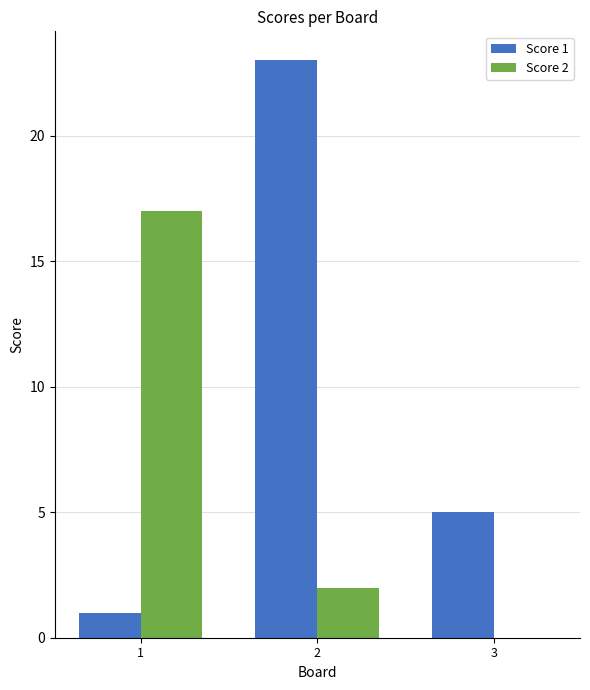

Which series has the largest total across all categories?

Score 1